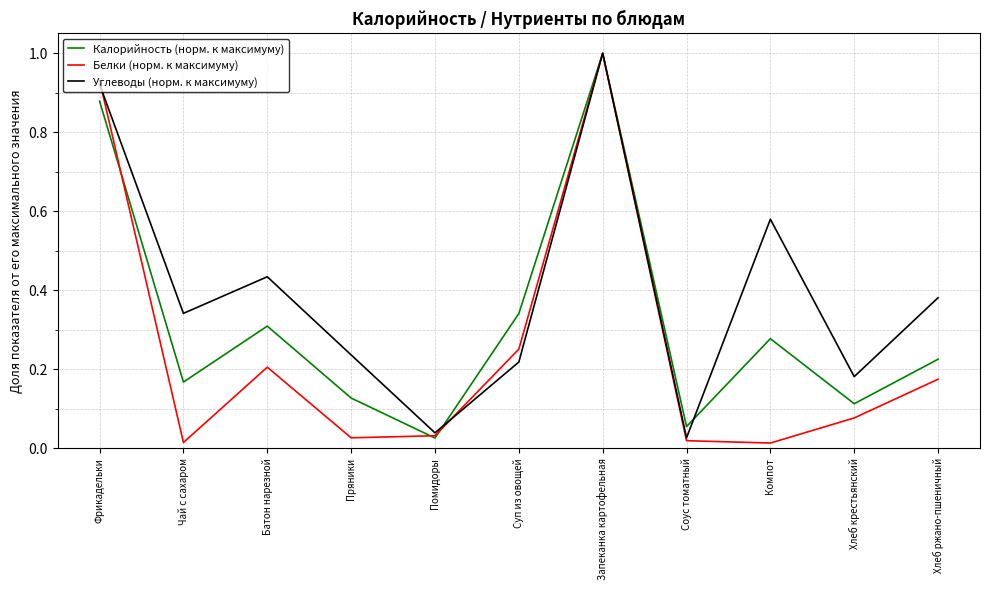

List the series in order of their overall mean, lowest first.

Белки (норм. к максимуму), Калорийность (норм. к максимуму), Углеводы (норм. к максимуму)